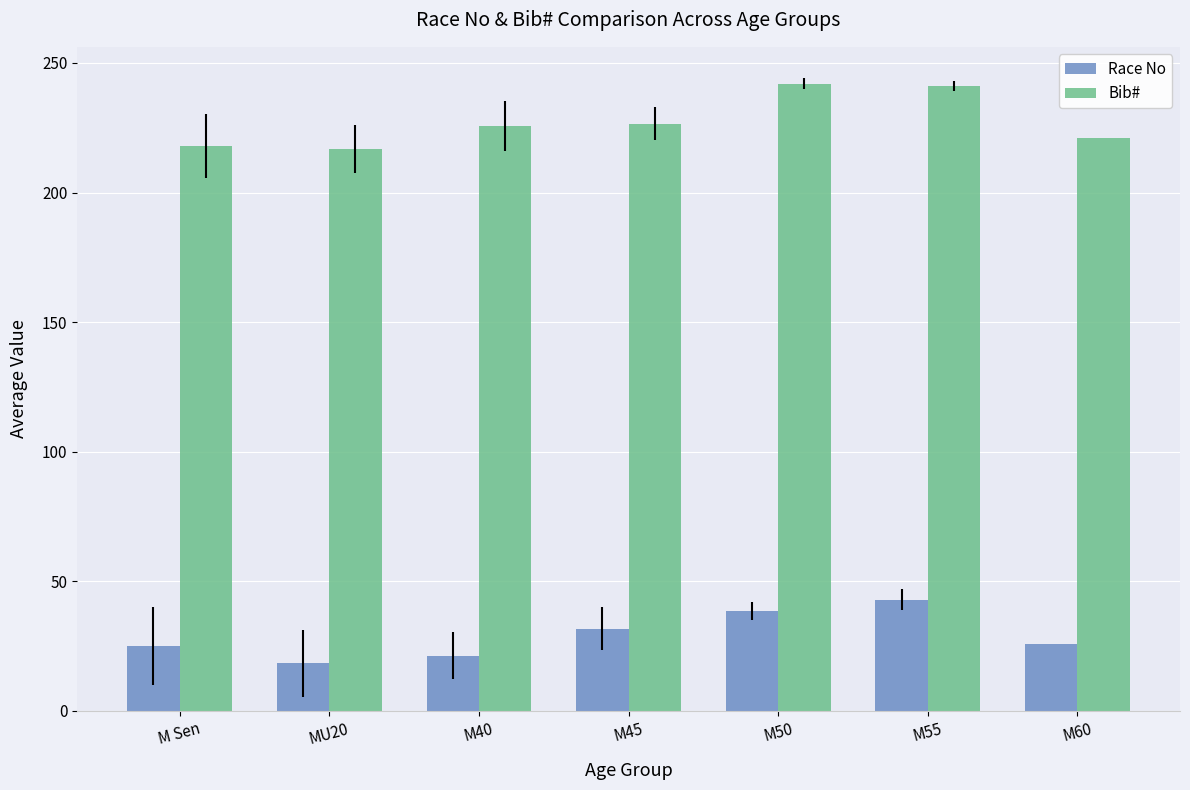

What value does the Bib# series have at M50?

242.0